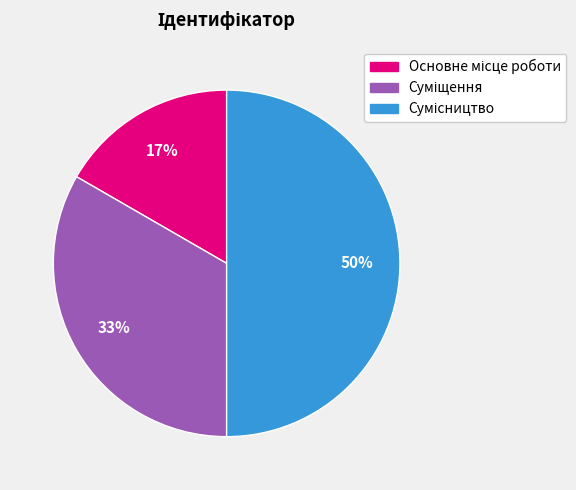

To the nearest percent, what is the difference between the largest and smallest slice percentages?

33%